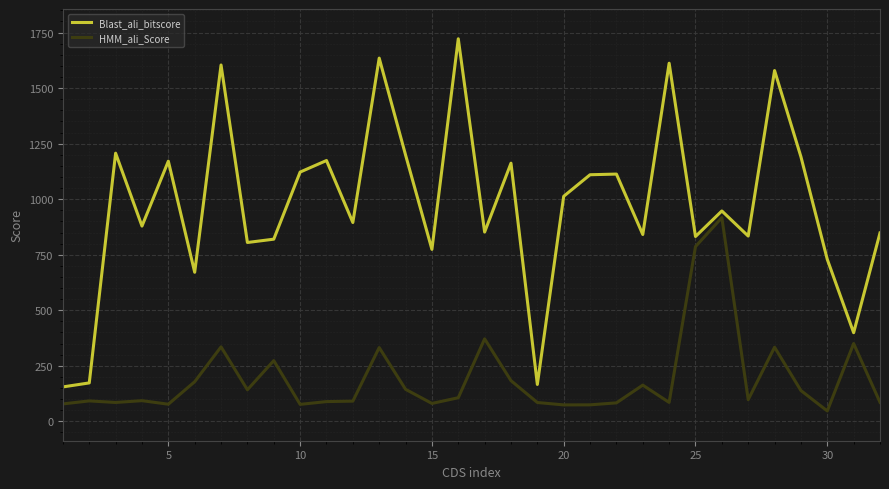

What is the sum of all HMM_ali_Score values?

6149.6